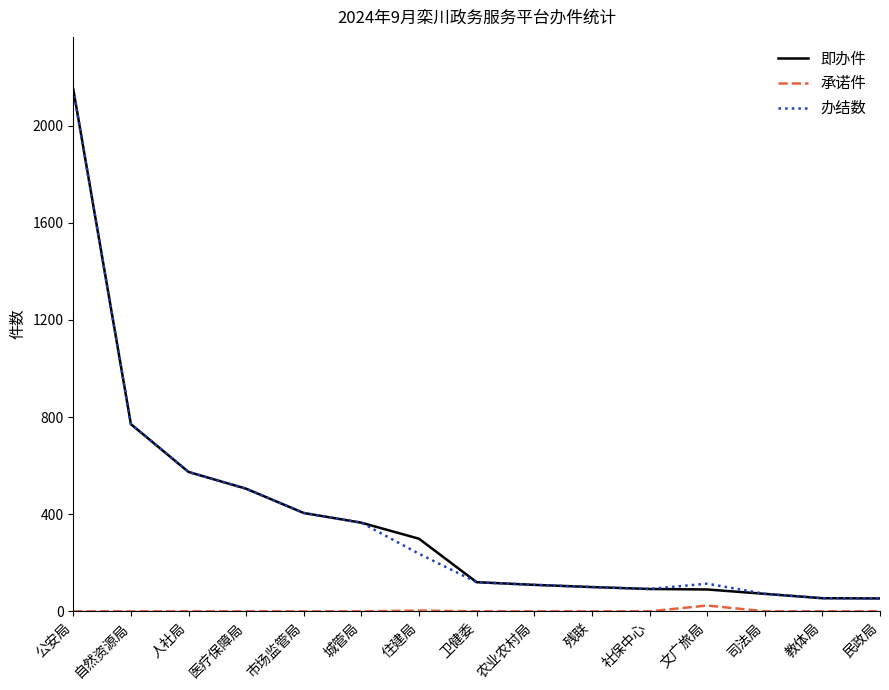

What is the sum of the 即办件 values at 农业农村局 and 残联?

209